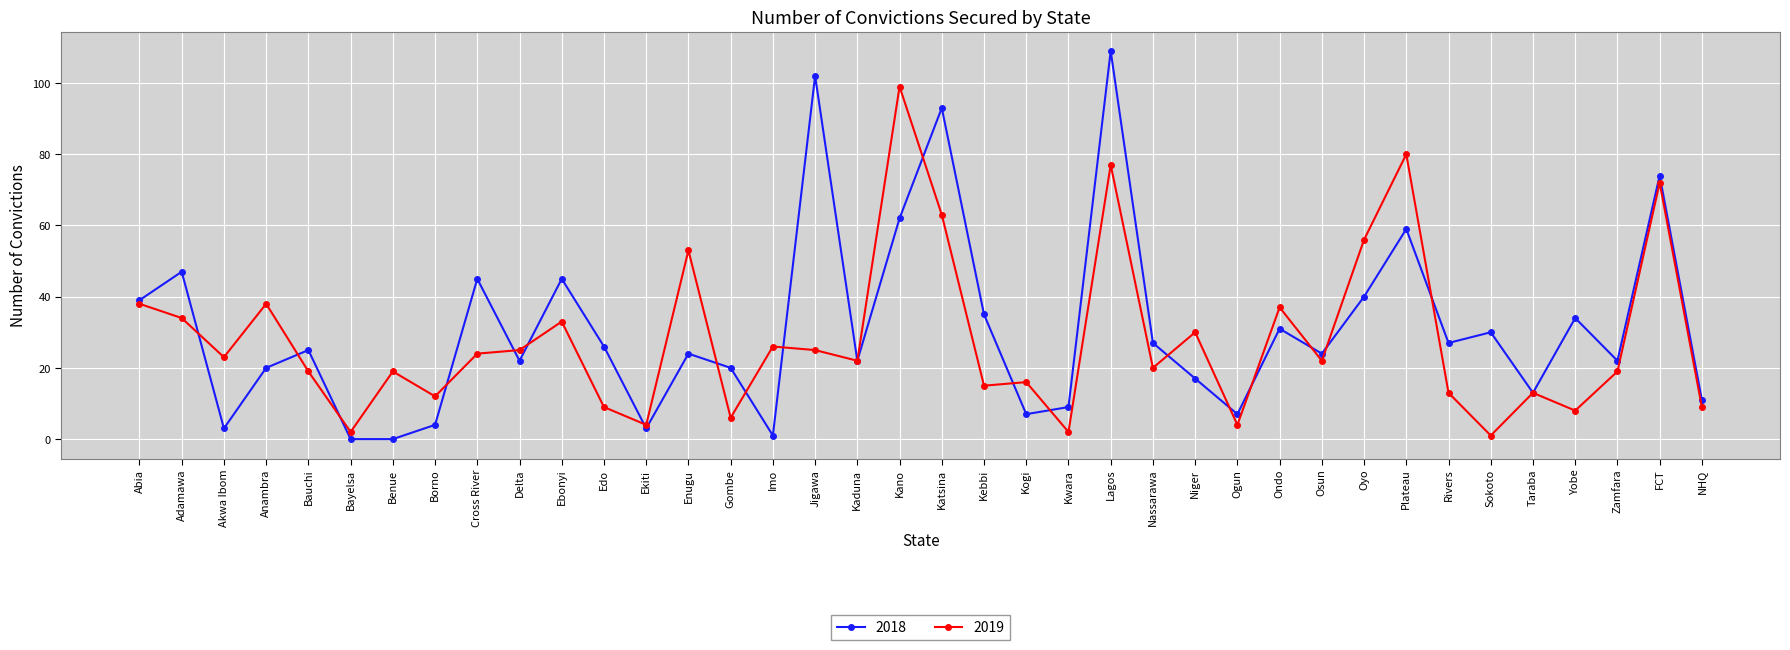

What is the label of the 32nd point from the right?

Benue